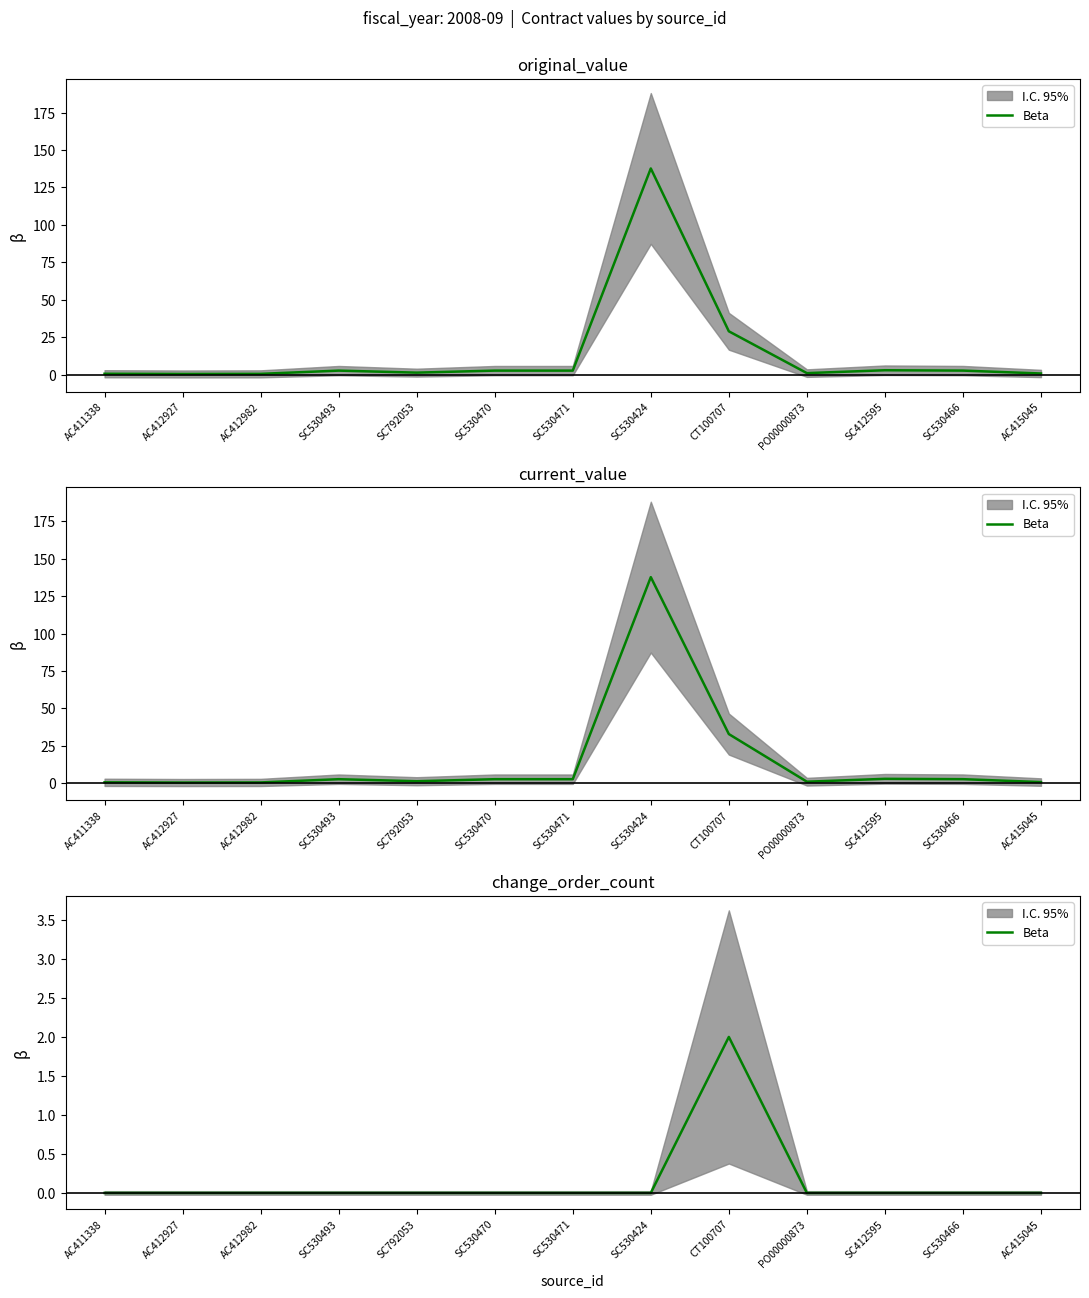

True or false: the data shows 0 at SC530493.

True